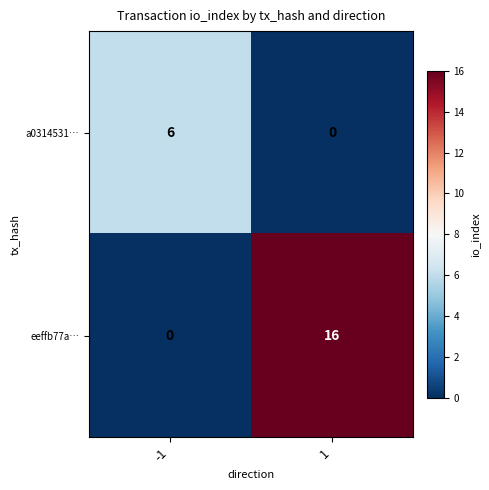

What is the sum of the eeffb77a… values at -1 and 1?

16